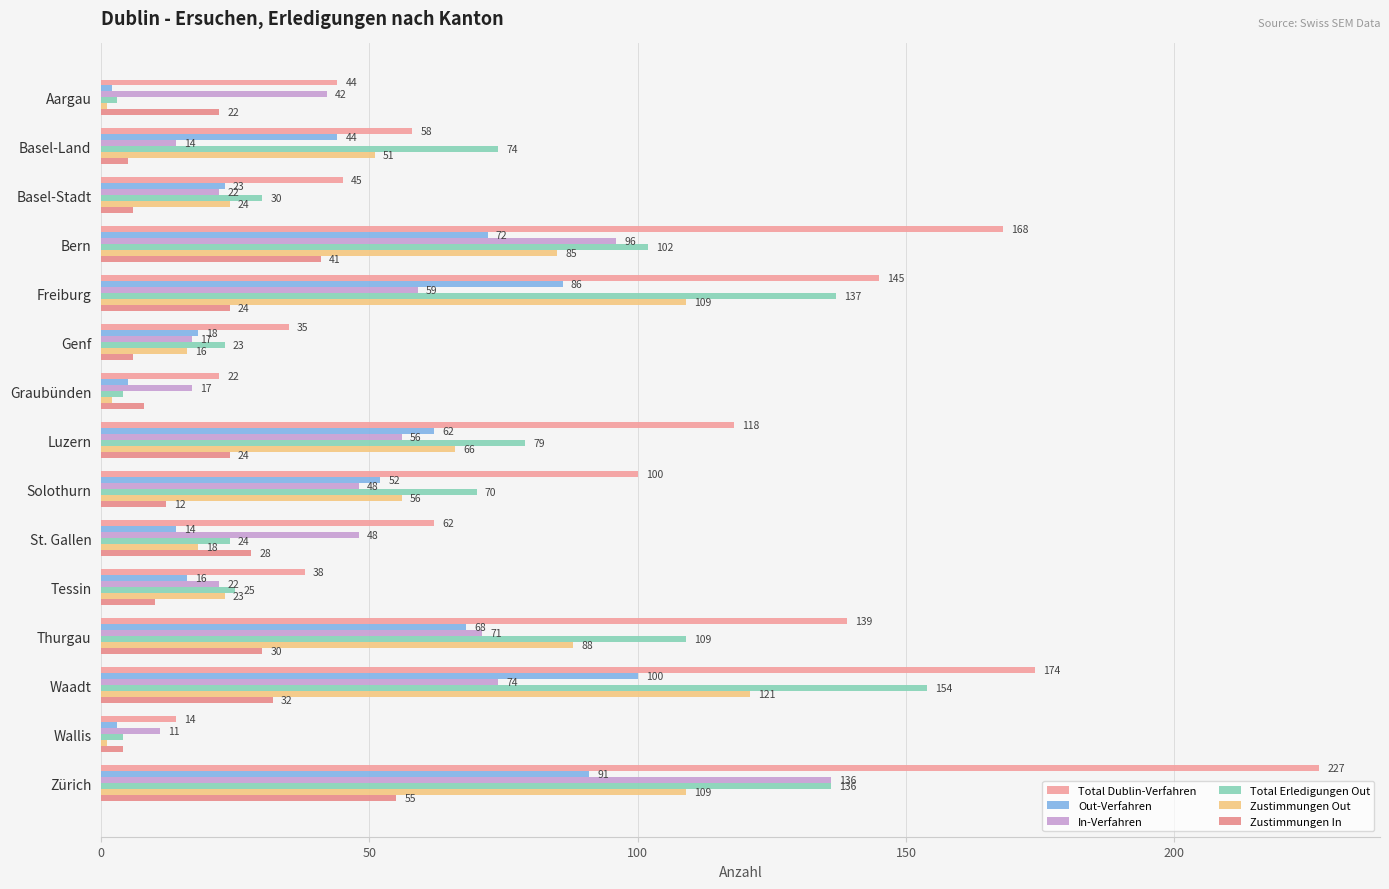

At which label does Zustimmungen In reach its minimum?

Wallis